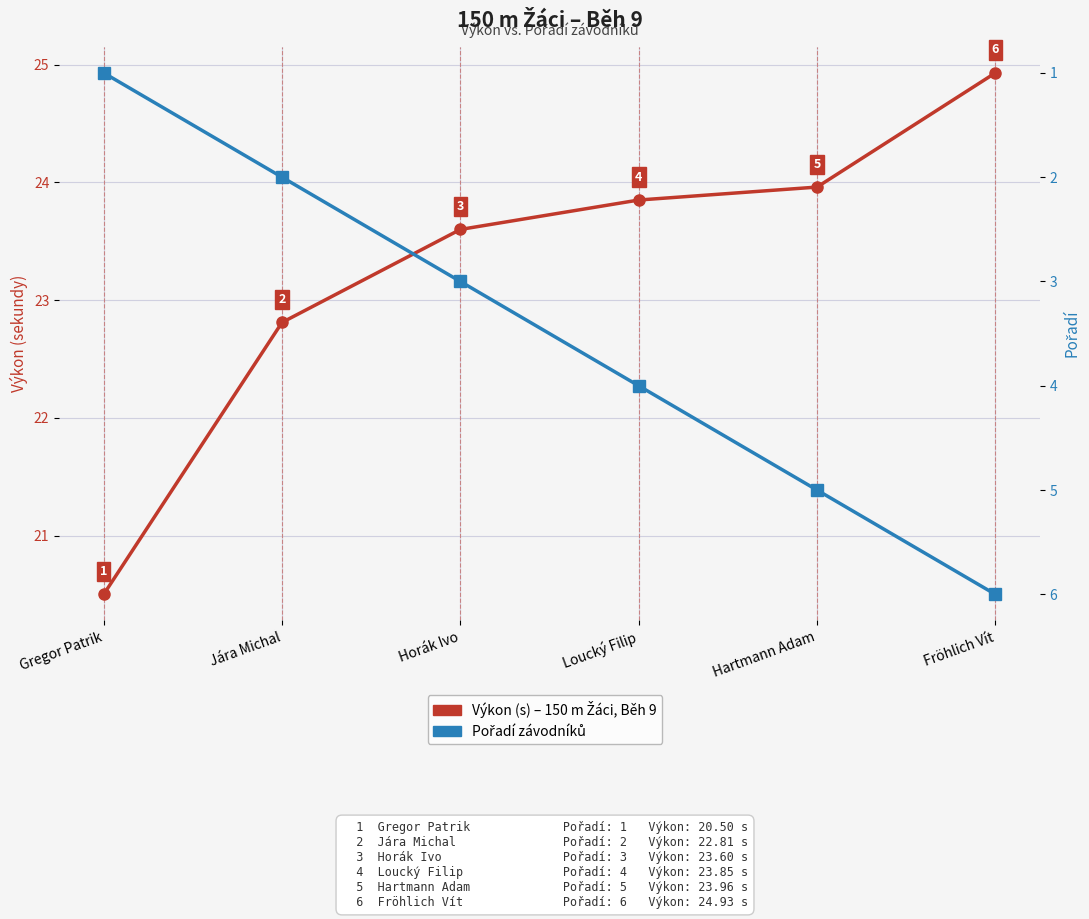

Reading left to right, what are all the values shown in this chart?

Výkon (s): Gregor Patrik=20.5	Jára Michal=22.8	Horák Ivo=23.6	Loucký Filip=23.9	Hartmann Adam=24.0	Fröhlich Vít=24.9
Pořadí: Gregor Patrik=1.0	Jára Michal=2.0	Horák Ivo=3.0	Loucký Filip=4.0	Hartmann Adam=5.0	Fröhlich Vít=6.0